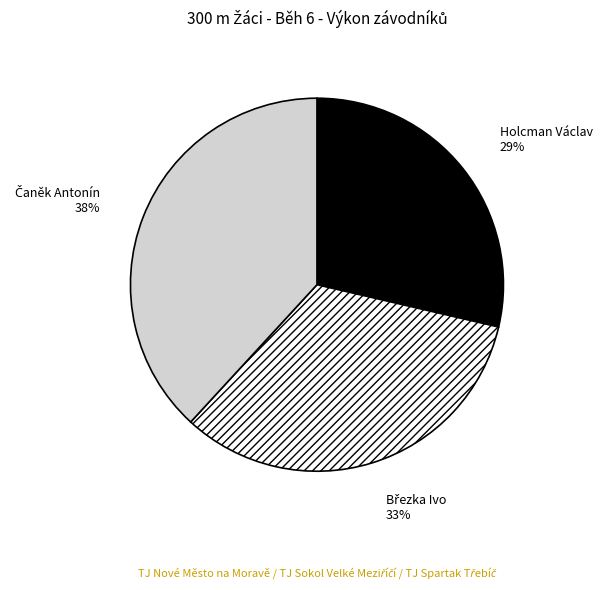

Which slice is the smallest?

Holcman Václav